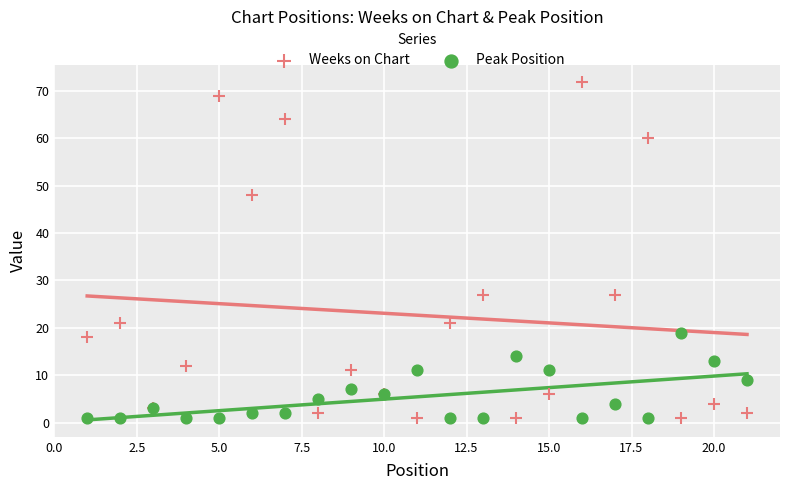

Which series has the widest spread of Y values?

Weeks on Chart